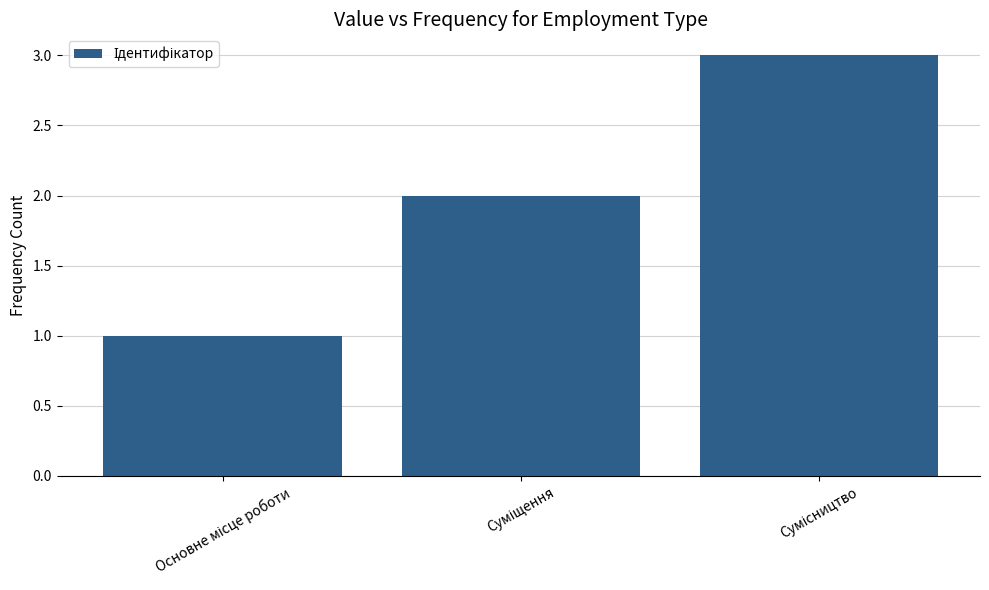

What is the maximum value shown in the chart?

3